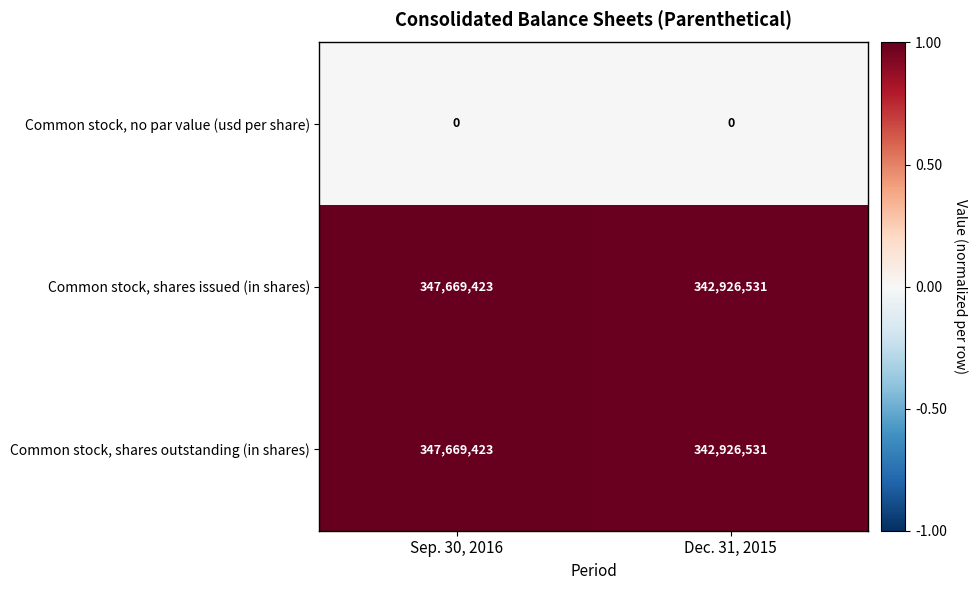

True or false: Common stock, shares outstanding (in shares) has a value of 347669423 at Sep. 30, 2016.

True